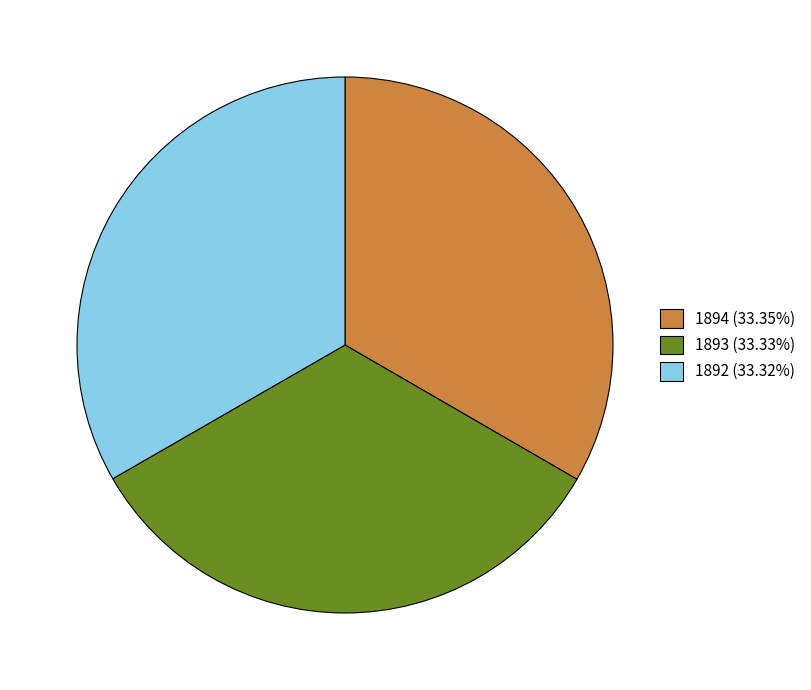

How many slices are in this pie chart?

3